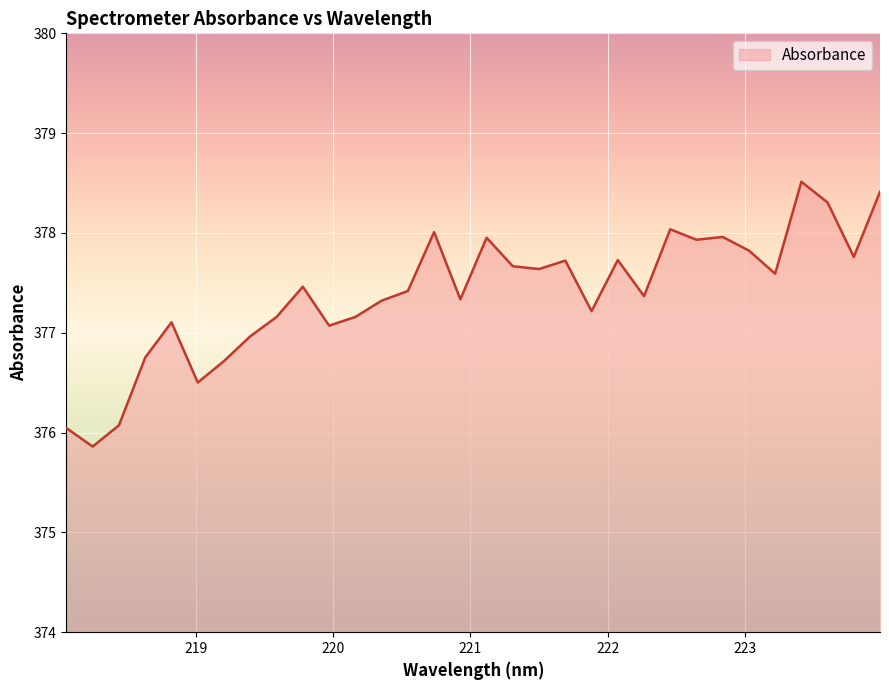

What is the smallest value displayed?

375.9